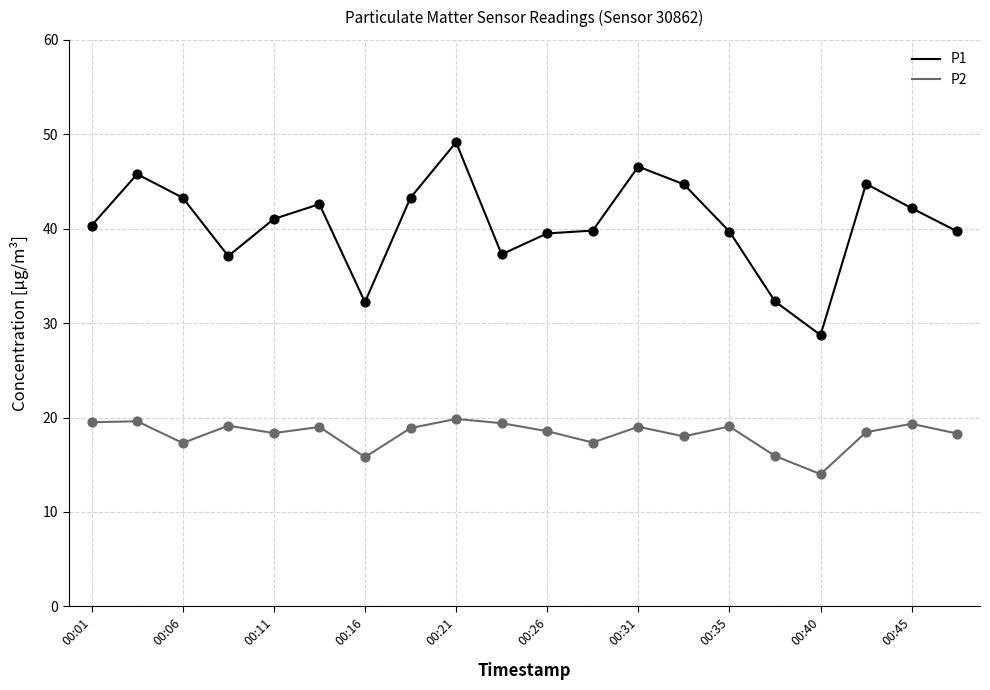

What is the difference between the maximum and minimum values in the P1 series?

20.4